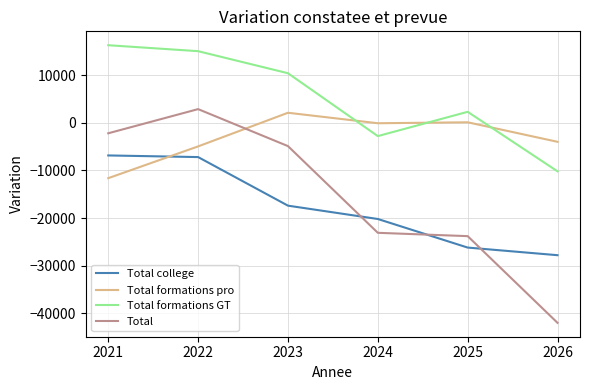

True or false: Total college and Total formations GT intersect in this chart.

False